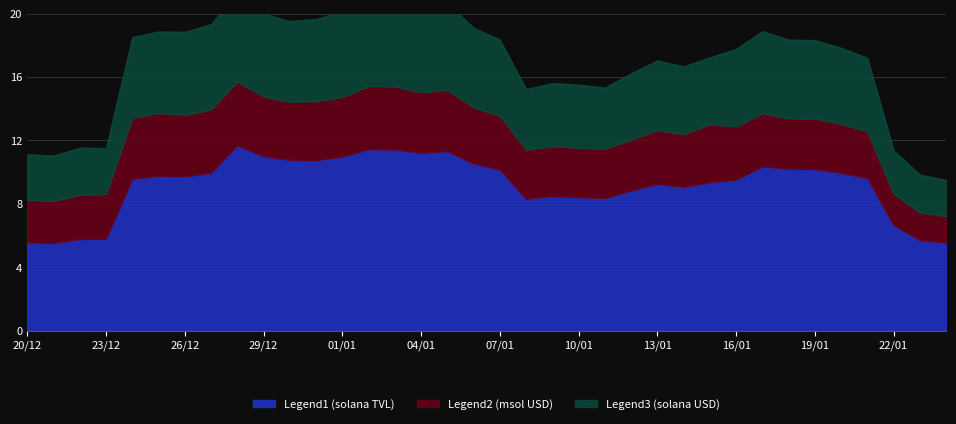

Reading right to left, transcribe all the data shown in this chart.

Legend1 (solana TVL): 24/01/2022=5556162.8	23/01/2022=5723261.8	22/01/2022=6655498.7	21/01/2022=9635485.7	20/01/2022=9960536.2	19/01/2022=10202551.4	18/01/2022=10224694.4	17/01/2022=10364352.5	16/01/2022=9536105.2	15/01/2022=9364913.2	14/01/2022=9078577.7	13/01/2022=9265384.4	12/01/2022=8846514.9	11/01/2022=8371537.2	10/01/2022=8427032.3	09/01/2022=8499147.9	08/01/2022=8316100.5	07/01/2022=10168807.1	06/01/2022=10548963.6	05/01/2022=11333023.2	04/01/2022=11223395.8	03/01/2022=11430930.7	02/01/2022=11456193.6	01/01/2022=10985277.5	31/12/2021=10758506.2	30/12/2021=10784920.8	29/12/2021=11009240.9	28/12/2021=11698775.2	27/12/2021=9967996.2	26/12/2021=9739653.8	25/12/2021=9776226.1	24/12/2021=9584719.7	23/12/2021=5802375.2	22/12/2021=5788559.6	21/12/2021=5534931.7	20/12/2021=5575658.9
Legend2 (msol USD): 24/01/2022=1663091.0	23/01/2022=1735378.6	22/01/2022=1975088.1	21/01/2022=2929378.5	20/01/2022=3087478.6	19/01/2022=3179664.0	18/01/2022=3171069.0	17/01/2022=3344152.0	16/01/2022=3348027.6	15/01/2022=3663944.6	14/01/2022=3305741.7	13/01/2022=3389702.7	12/01/2022=3208519.0	11/01/2022=3088380.5	10/01/2022=3122070.7	09/01/2022=3139272.6	08/01/2022=3095586.2	07/01/2022=3393912.4	06/01/2022=3546499.5	05/01/2022=3847430.7	04/01/2022=3813400.8	03/01/2022=3984120.2	02/01/2022=3970438.5	01/01/2022=3754004.6	31/12/2021=3717946.8	30/12/2021=3652350.9	29/12/2021=3764198.0	28/12/2021=4023350.1	27/12/2021=3981546.0	26/12/2021=3870017.8	25/12/2021=3956137.8	24/12/2021=3834569.2	23/12/2021=2817173.8	22/12/2021=2785139.4	21/12/2021=2648329.9	20/12/2021=2667858.8
Legend3 (solana USD): 24/01/2022=2294511.8	23/01/2022=2394404.5	22/01/2022=2742510.6	21/01/2022=4648337.4	20/01/2022=4802615.4	19/01/2022=4946851.1	18/01/2022=4966938.2	17/01/2022=5195974.2	16/01/2022=4885818.7	15/01/2022=4220285.6	14/01/2022=4289095.7	13/01/2022=4392842.0	12/01/2022=4178862.1	11/01/2022=3878157.7	10/01/2022=3970995.5	09/01/2022=3977995.1	08/01/2022=3827254.9	07/01/2022=4803483.9	06/01/2022=5014284.6	05/01/2022=5479550.6	04/01/2022=5439851.7	03/01/2022=5599774.1	02/01/2022=5642997.0	01/01/2022=5426884.7	31/12/2021=5178486.5	30/12/2021=5090619.0	29/12/2021=5225703.1	28/12/2021=5617615.7	27/12/2021=5384371.5	26/12/2021=5243251.8	25/12/2021=5145881.8	24/12/2021=5101101.8	23/12/2021=2907135.5	22/12/2021=2970440.8	21/12/2021=2864155.0	20/12/2021=2888947.7